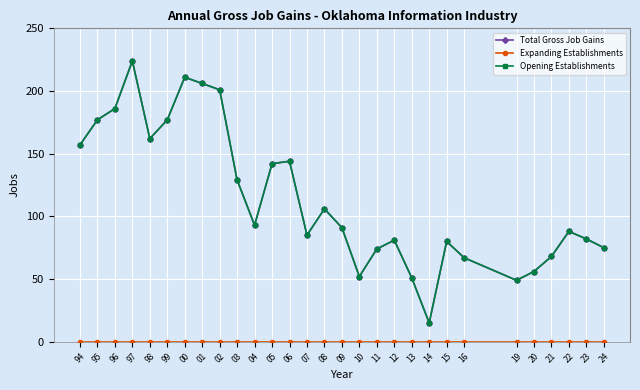

Does the chart have visible grid lines?

Yes